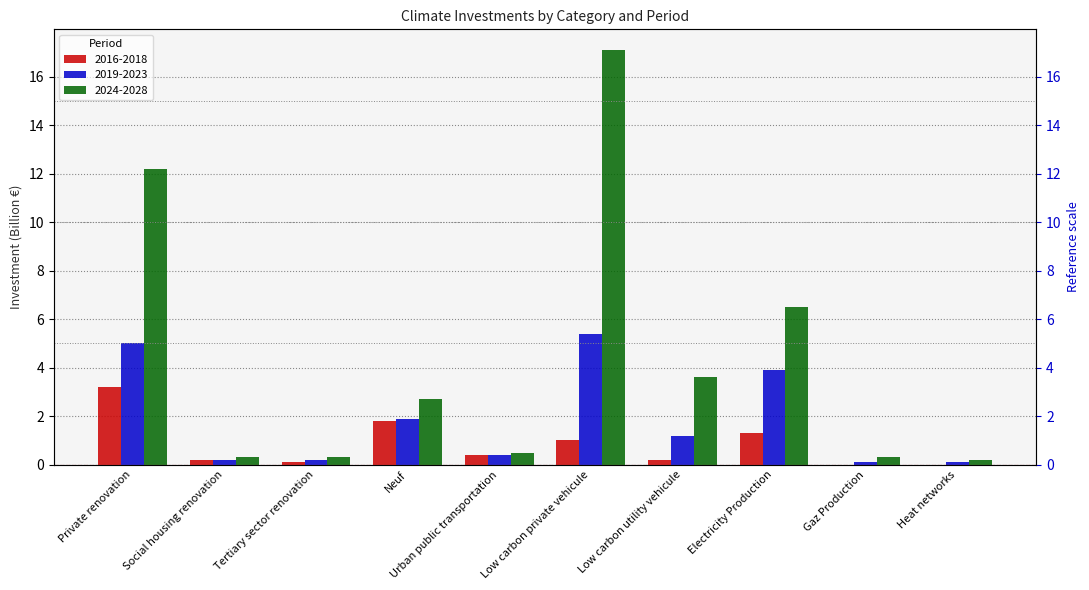

What is the label of the 6th bar from the right?

Urban public transportation